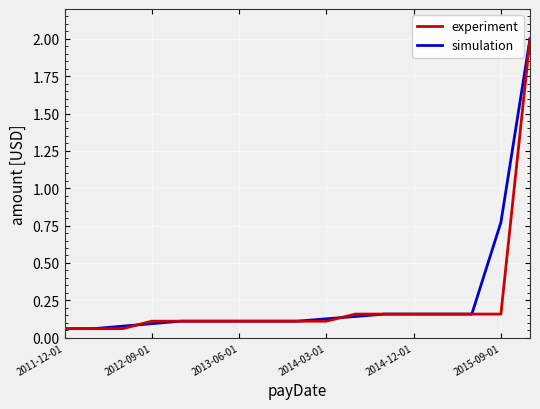

What is the highest value of the experiment series?

2.0